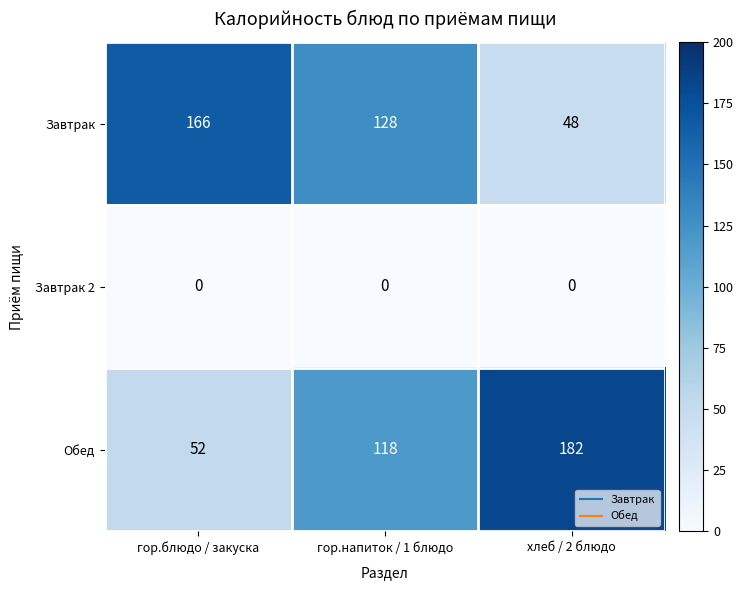

Which category has the highest value across all series?

хлеб / 2 блюдо